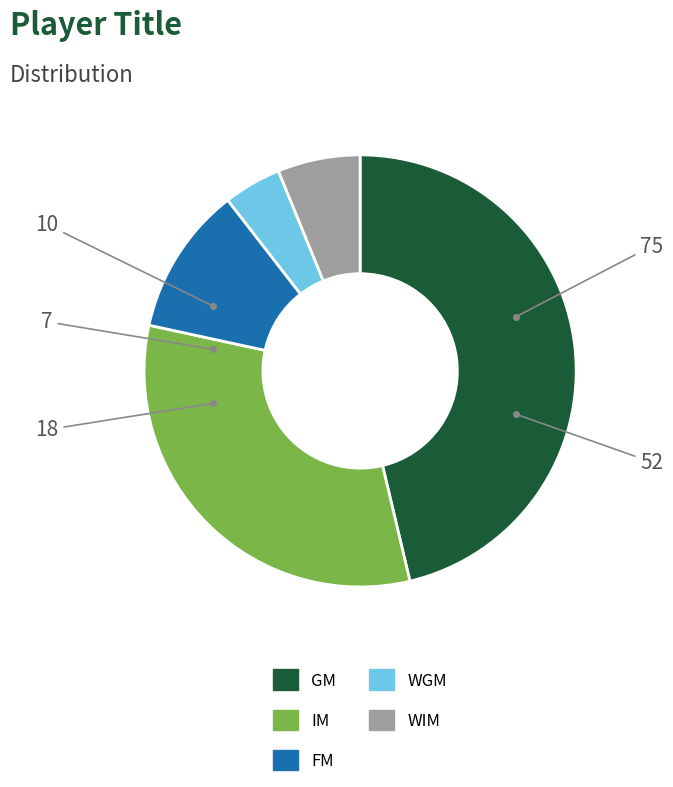

Is it true that WGM is 4% of the pie?

True